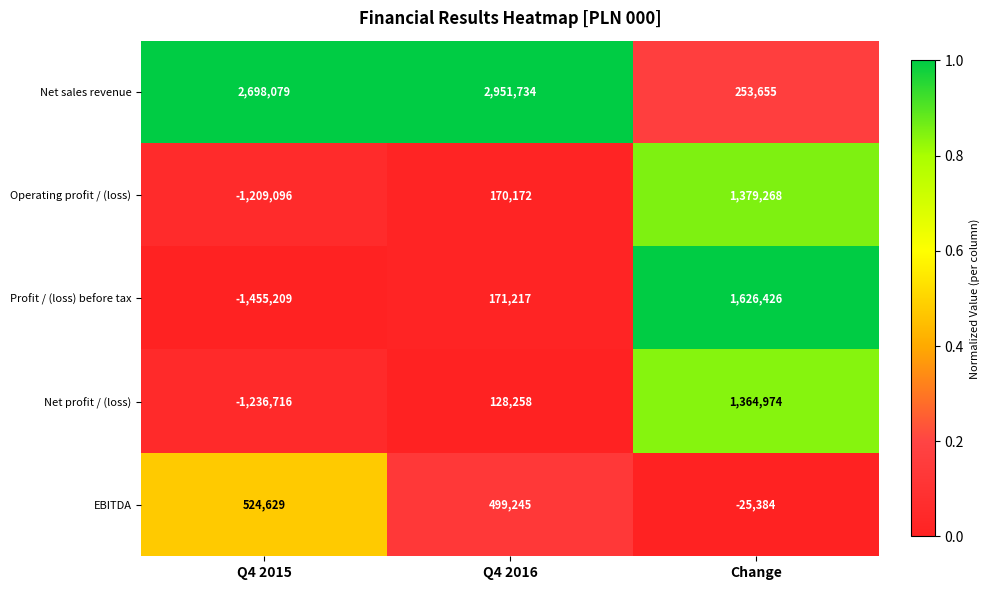

Where is Operating profit / (loss) nearest to the value 85086?

Q4 2016